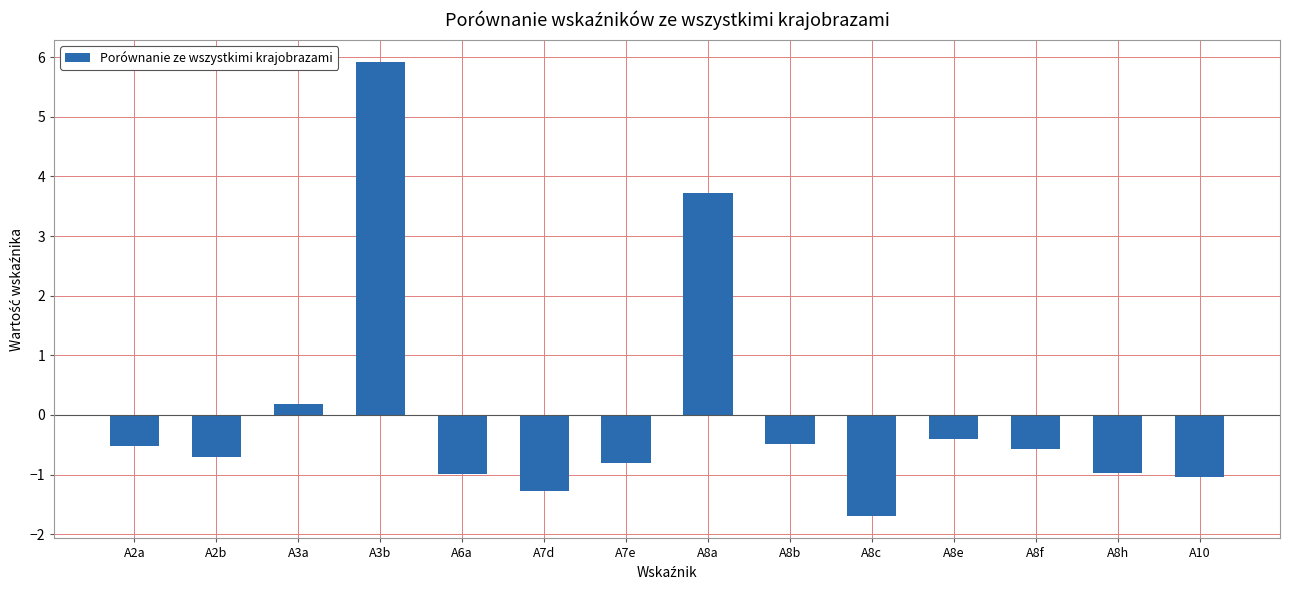

The value at A8h is -1.0. True or false?

True